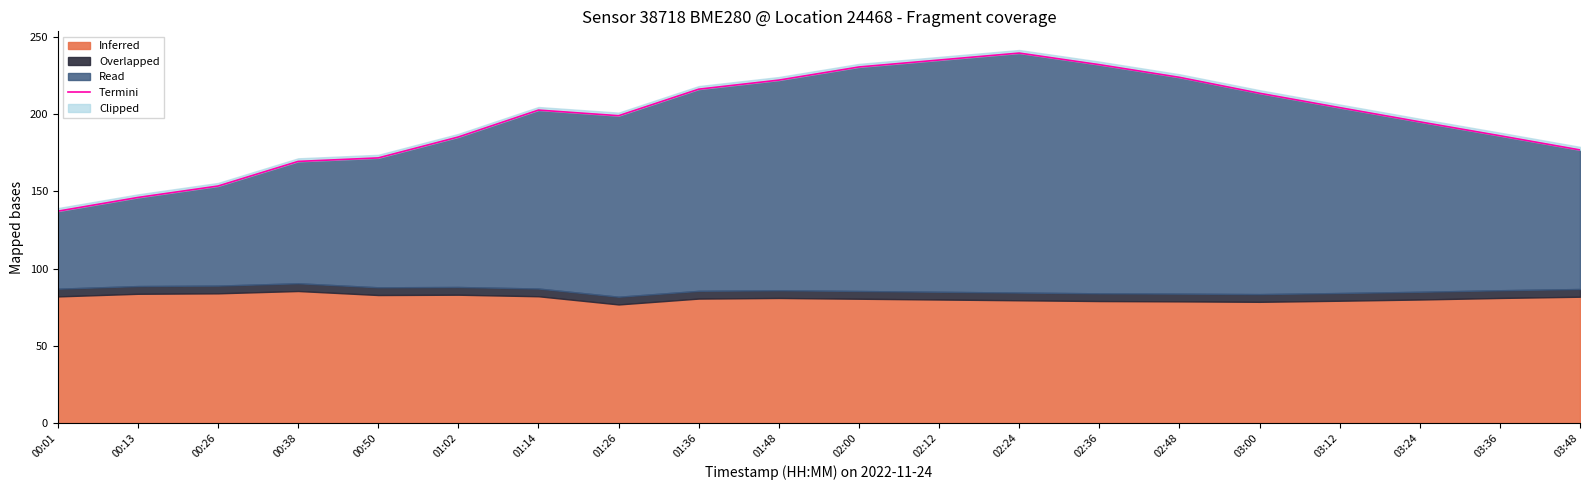

True or false: the data shows 85.7 at 03:48.

False